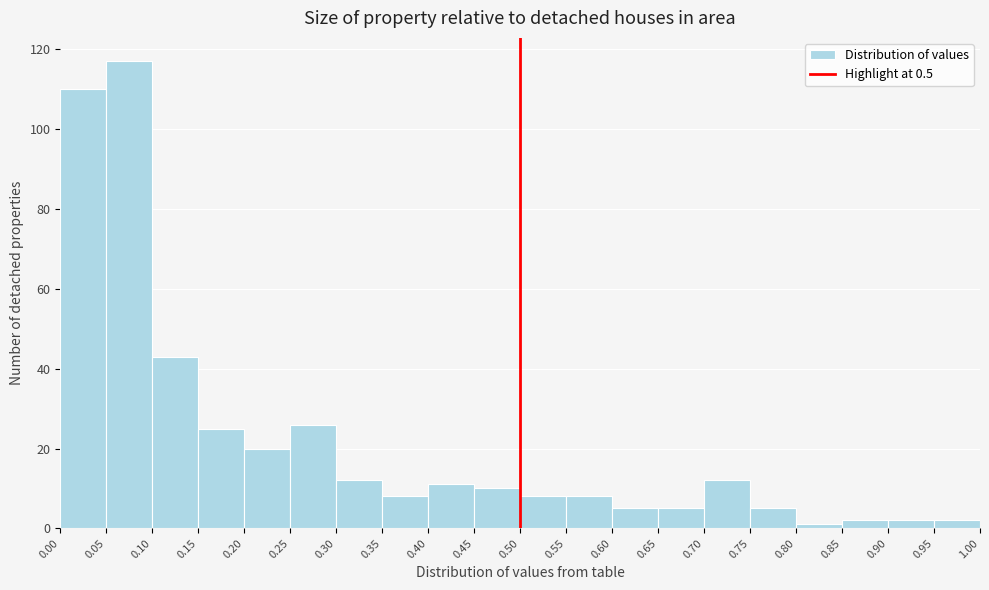

Over which range of the x-axis is the bar tallest?

0.05 to 0.10